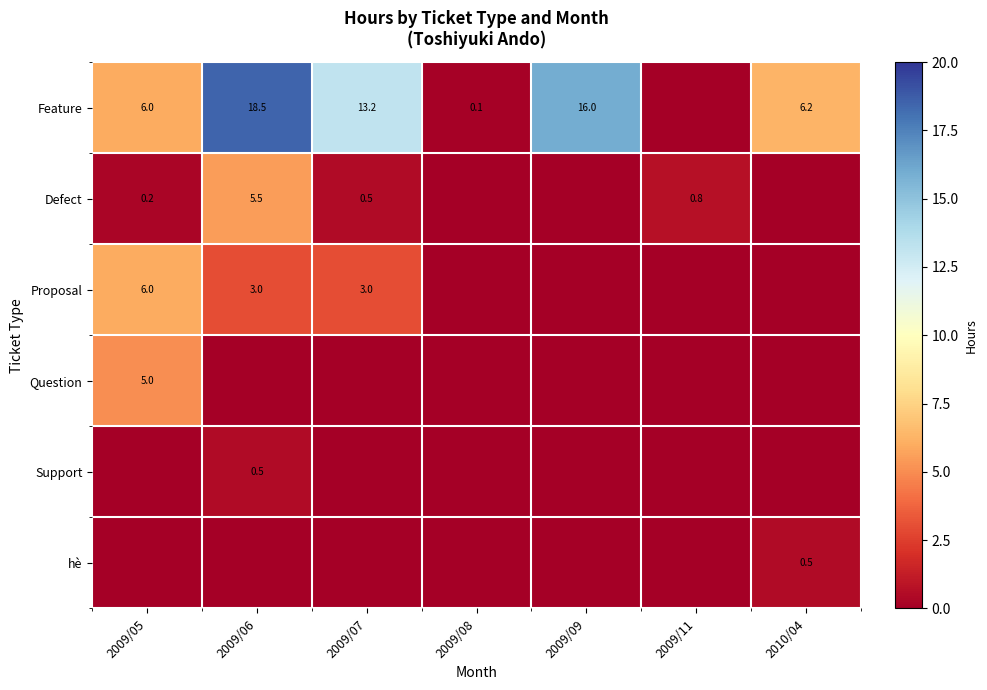

Is it true that hè equals 0.5 at 2010/04?

True